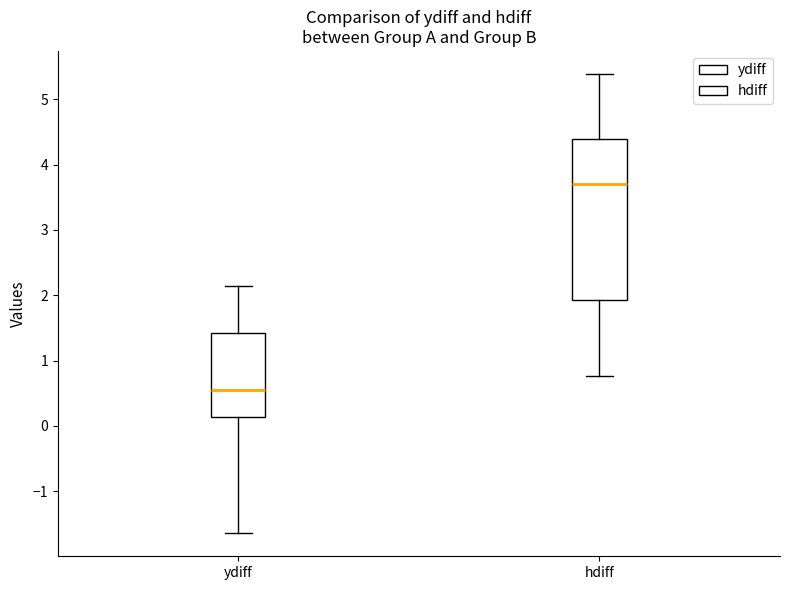

Comparing the boxes themselves (not the whiskers), which one is the tallest?

hdiff